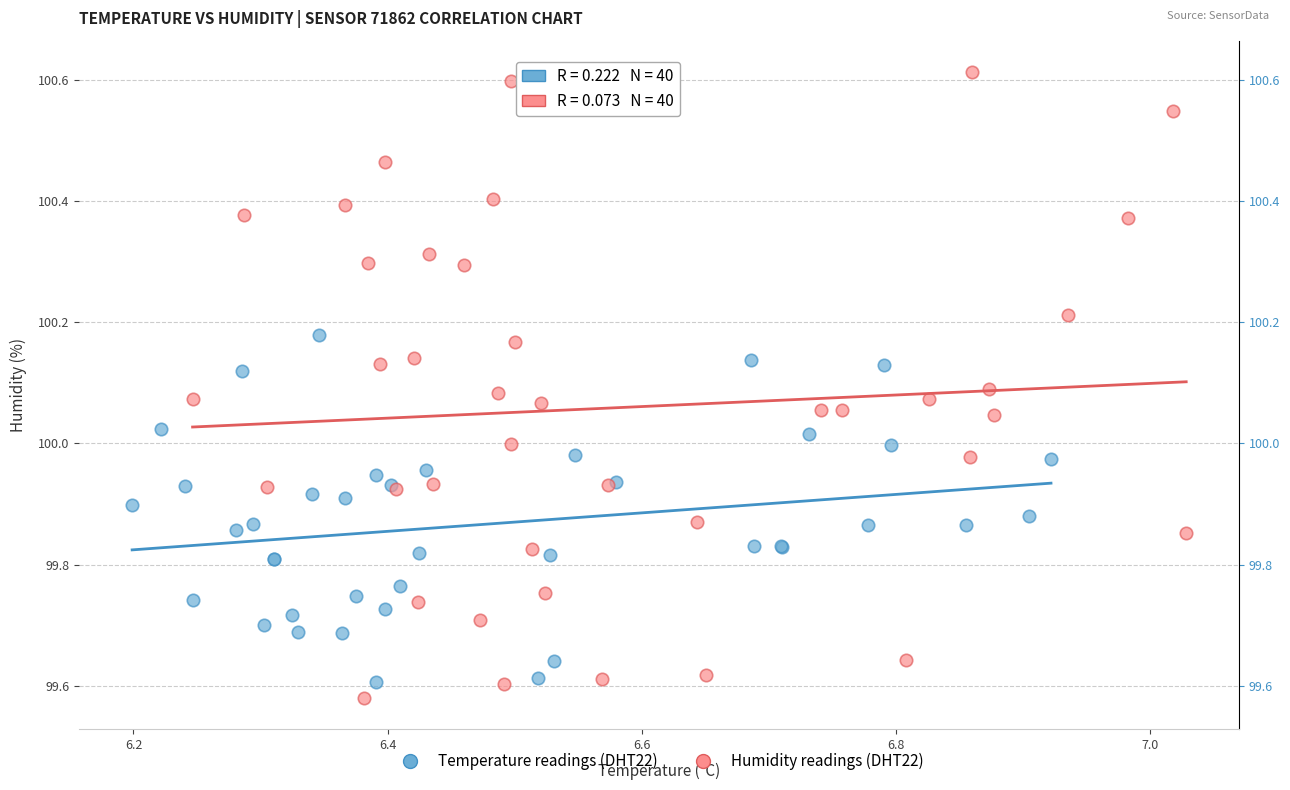

Which series reaches the maximum Y coordinate?

Humidity readings (DHT22)